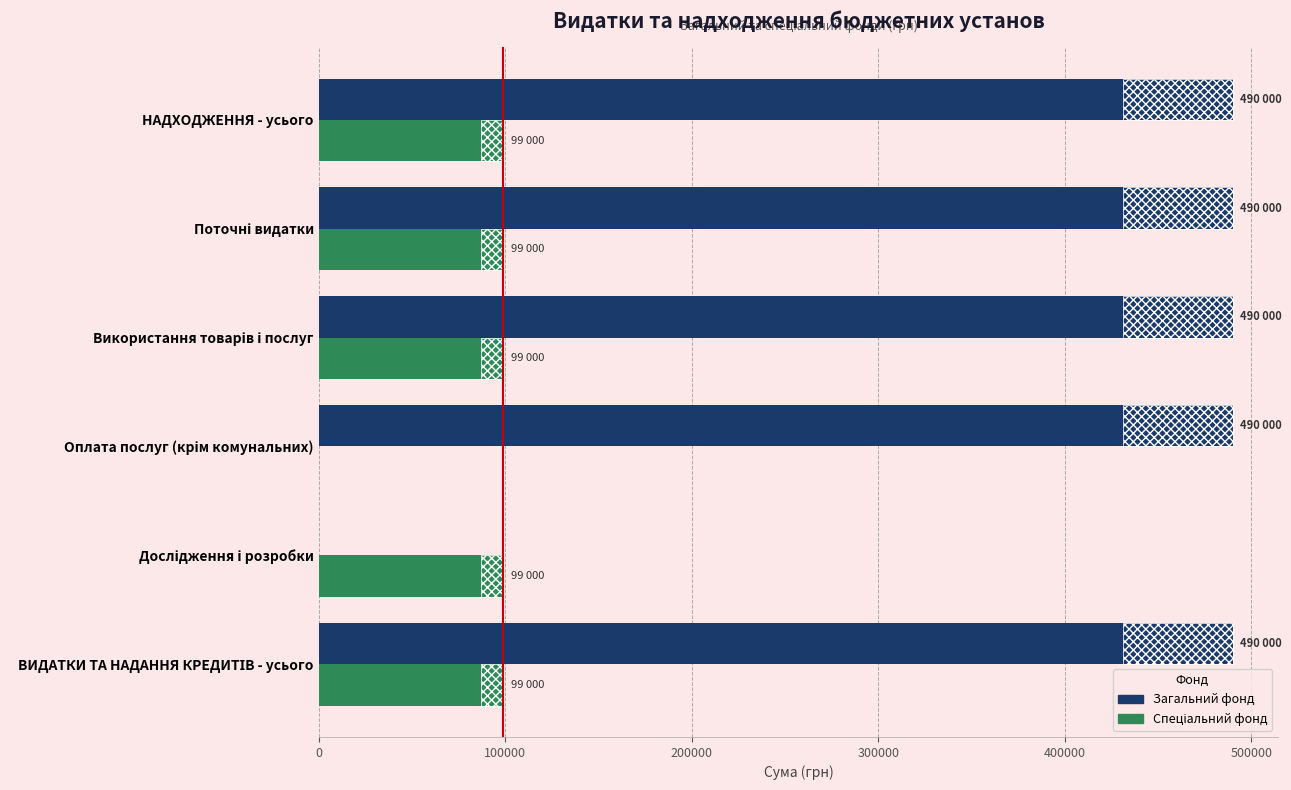

Which series has the largest range (max minus min)?

Загальний фонд